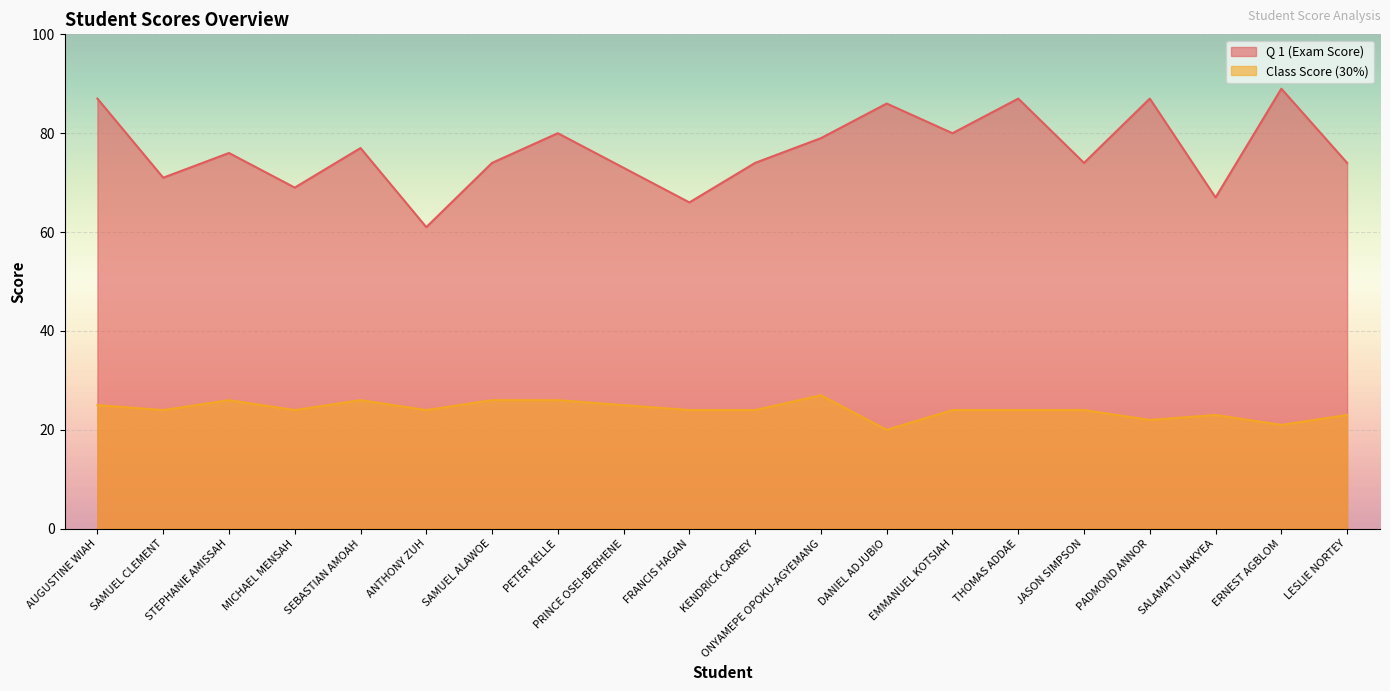

How many distinct data groups are displayed?

2